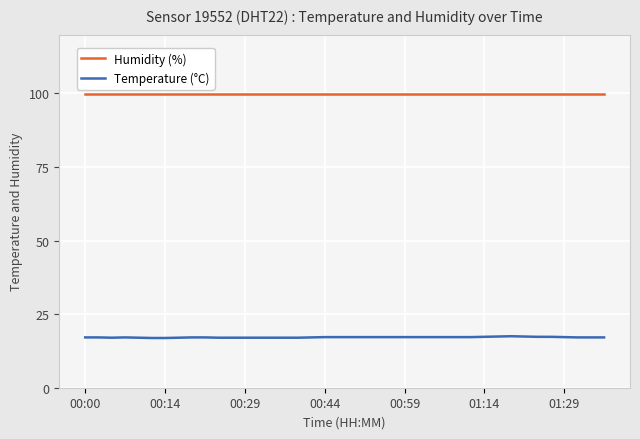

Which series has the widest spread of values?

Temperature (°C)